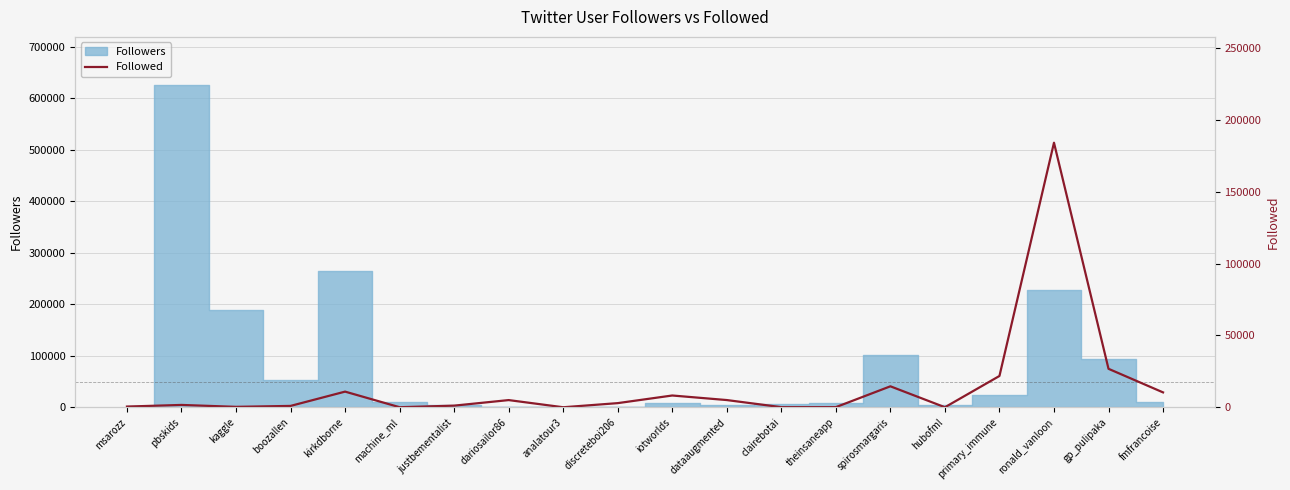

Is it true that the value at kirkdborne is 10889?

True